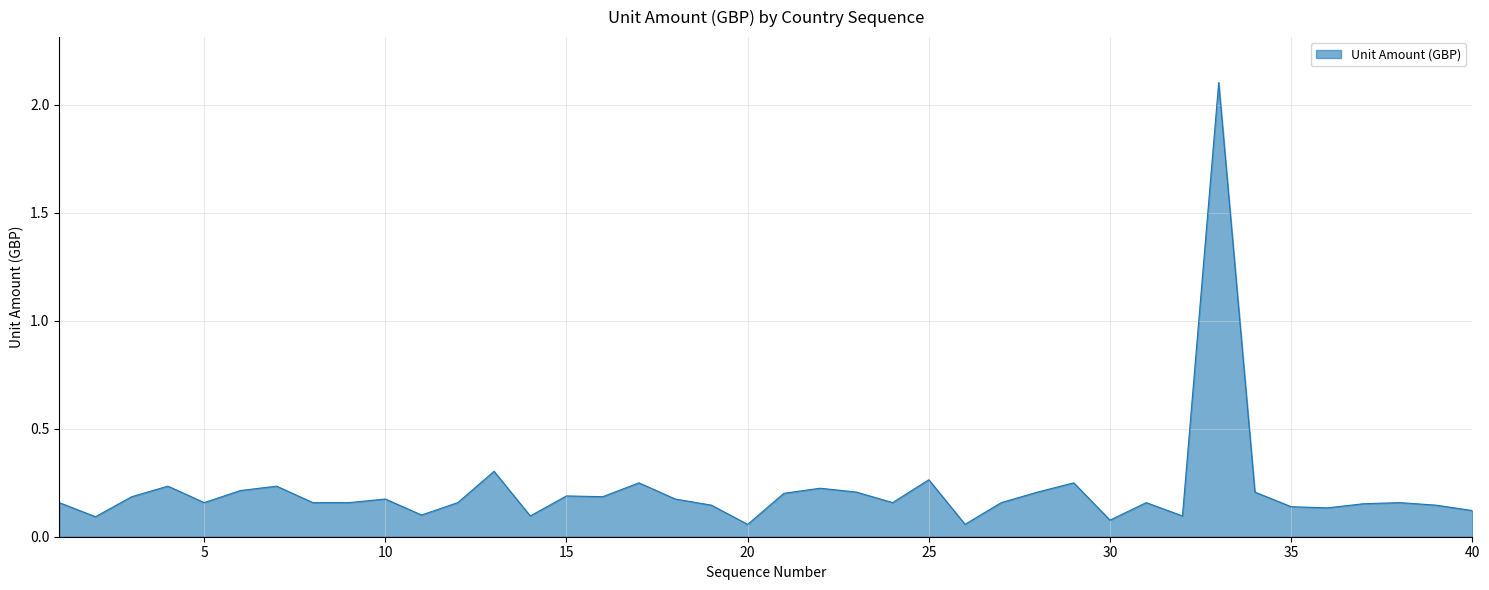

What is the maximum value shown in the chart?

2.1